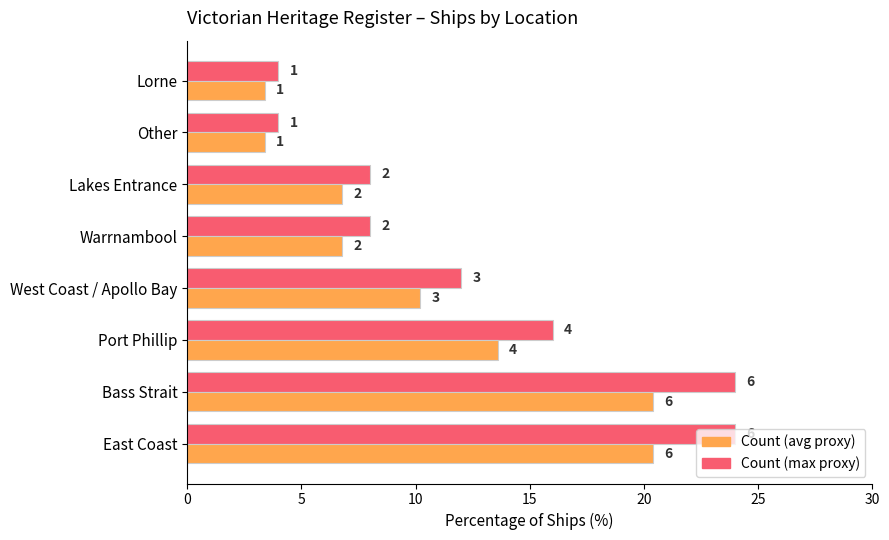

How many bars are there in each group?

2